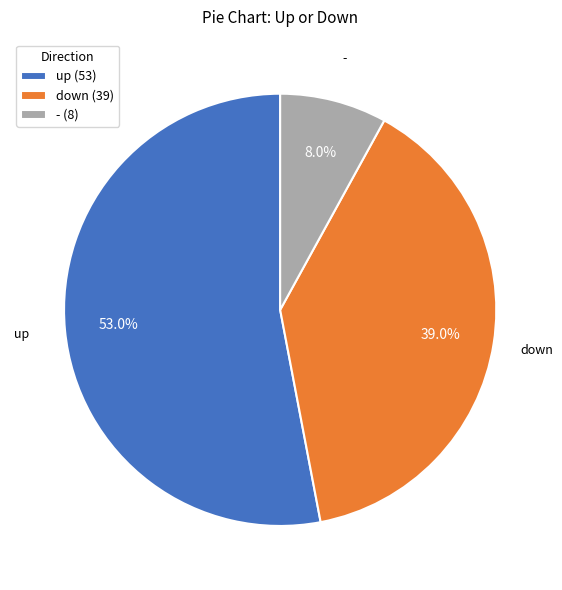

True or false: - accounts for 8% of the total.

True